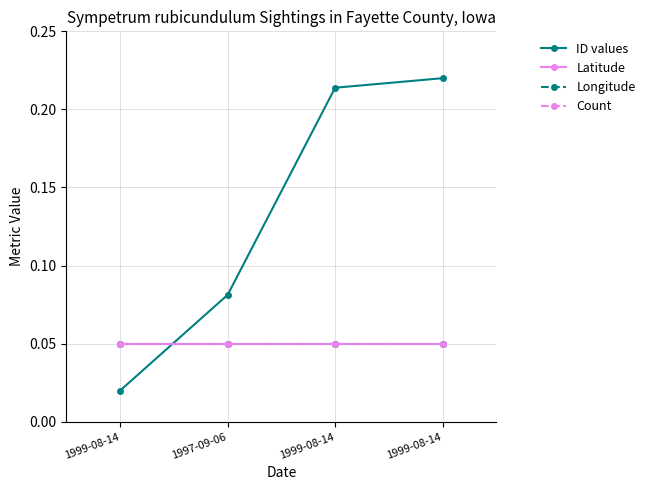

Reading right to left, extract all data points from this chart.

ID values: 0.2	0.2	0.1	0.0
Latitude: 0.1	0.1	0.1	0.1
Longitude: 0.1	0.1	0.1	0.1
Count: 0.1	0.1	0.1	0.1